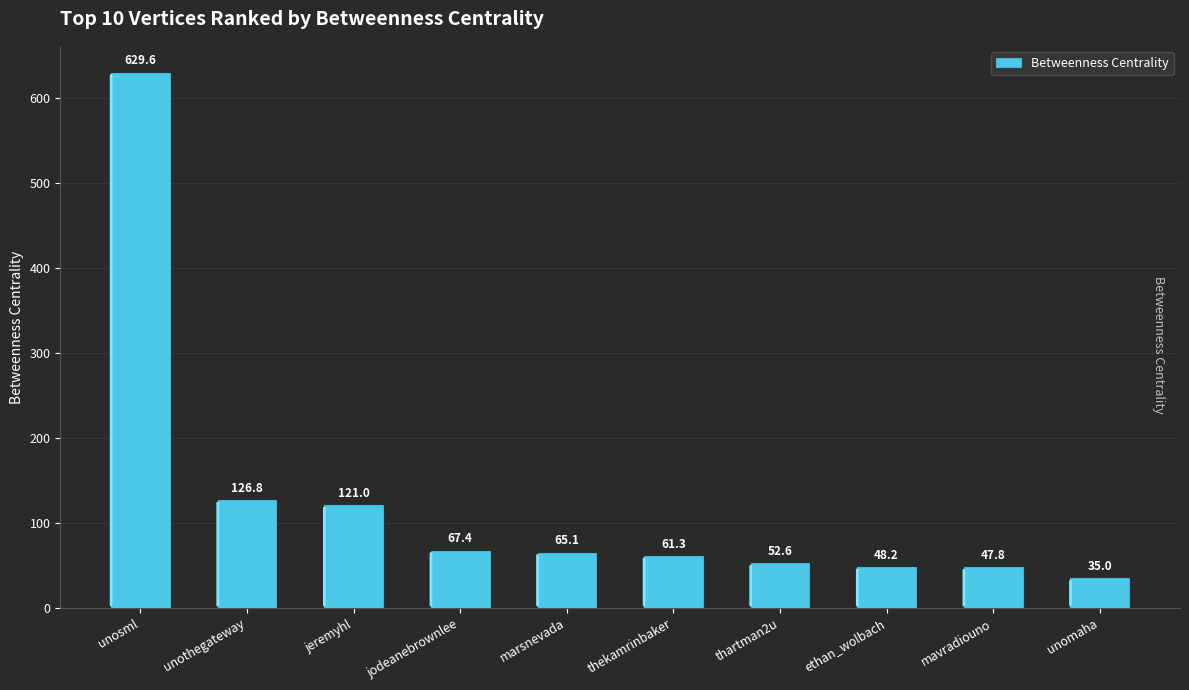

Does the chart contain stacked bars?

No